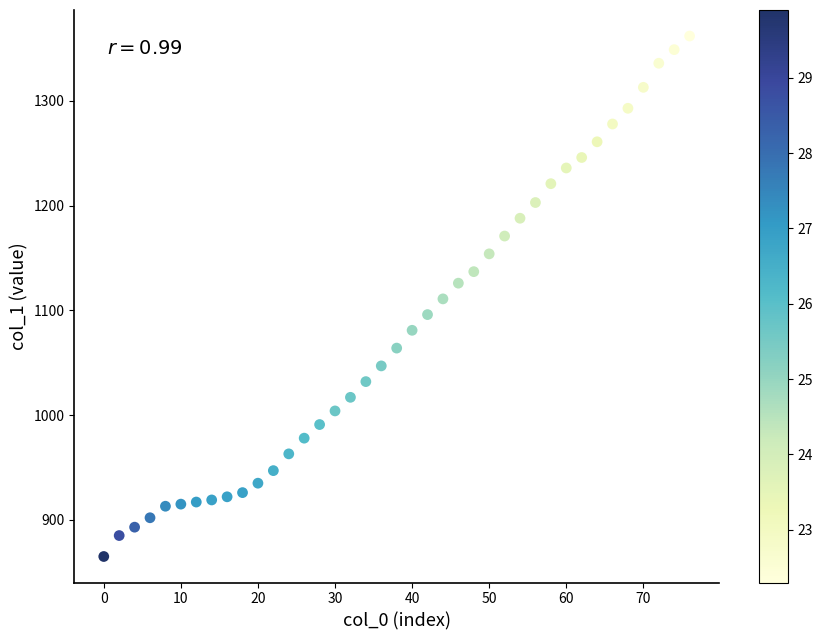

What is the range of X values (max minus min)?

76